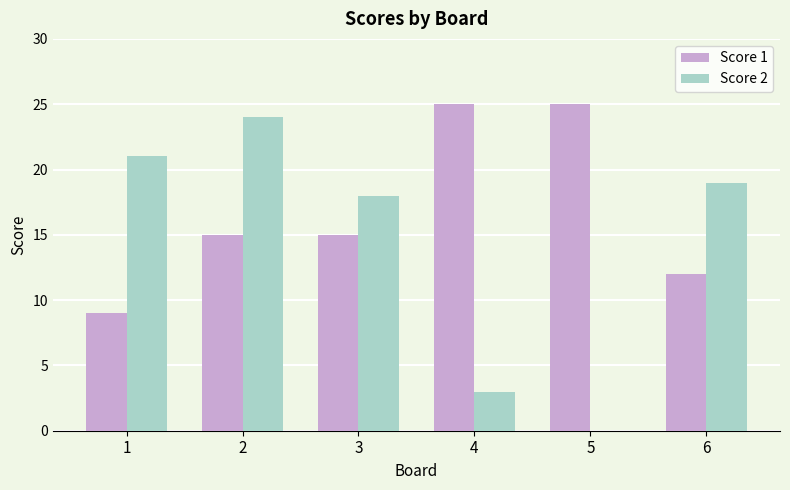

Are the bars grouped side by side (vs. stacked)?

Yes